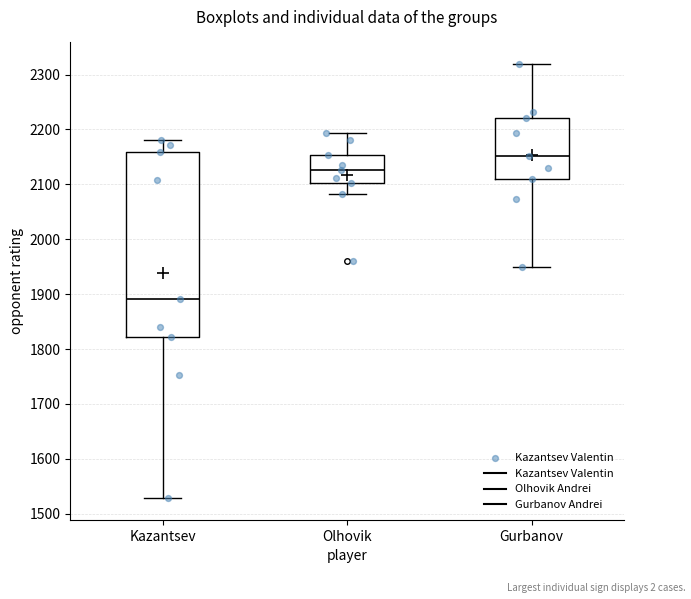

Which box has the lowest median line?

Kazantsev